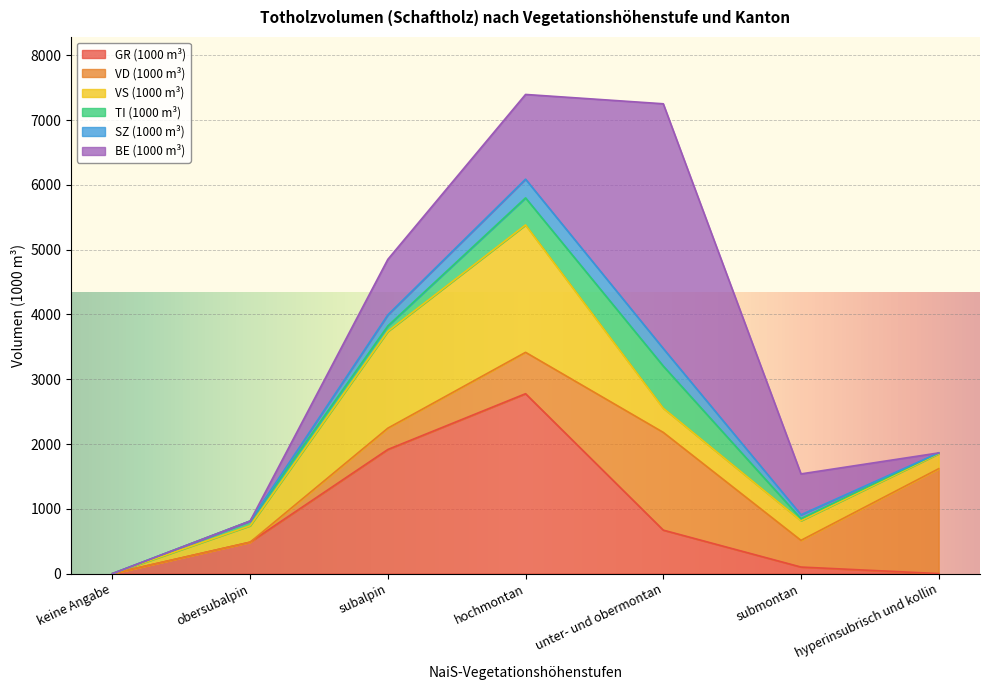

What is the difference between the second highest and second lowest values in the VD (1000 m³) series?

1509